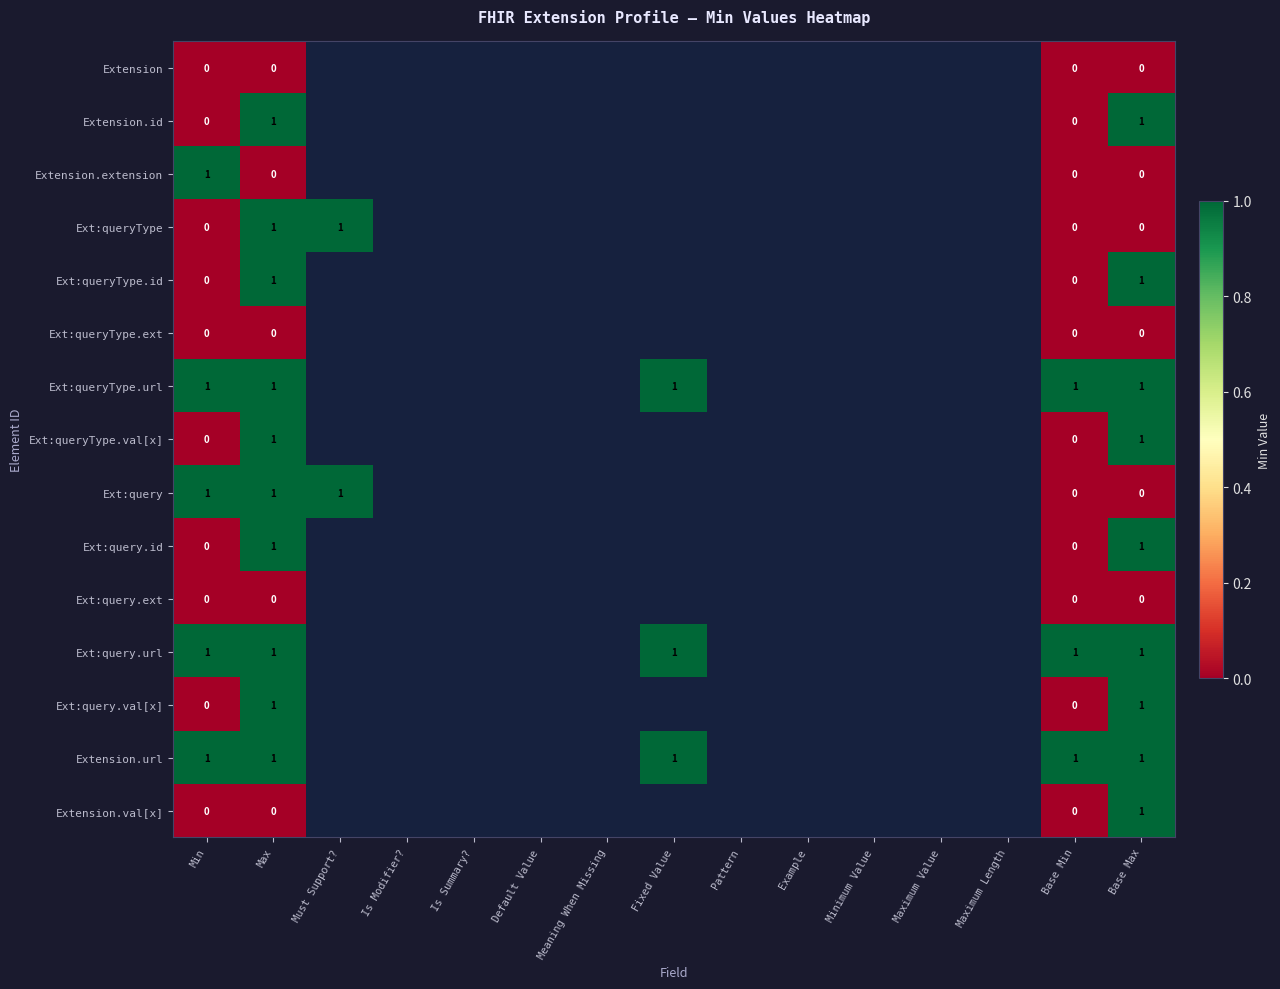

Is it true that Extension.url equals 1.3 at Max?

False